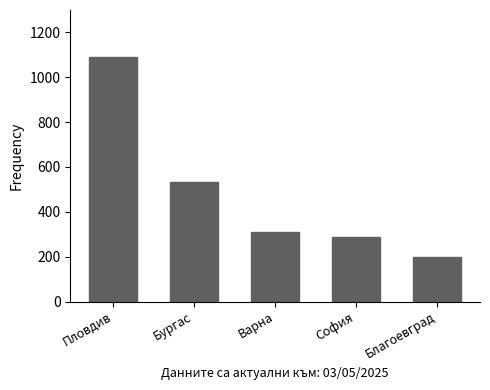

What is the change in value from Варна to София?

-25